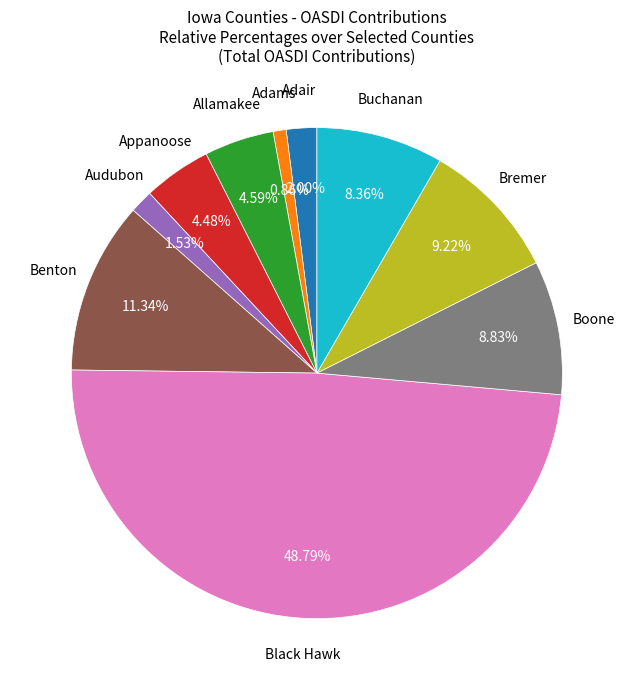

Is there a majority slice in this chart?

No